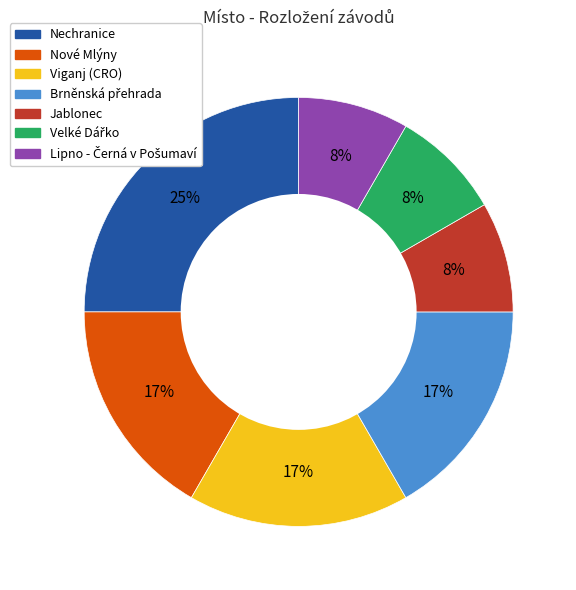

The Viganj (CRO) slice represents 23% of the pie. True or false?

False